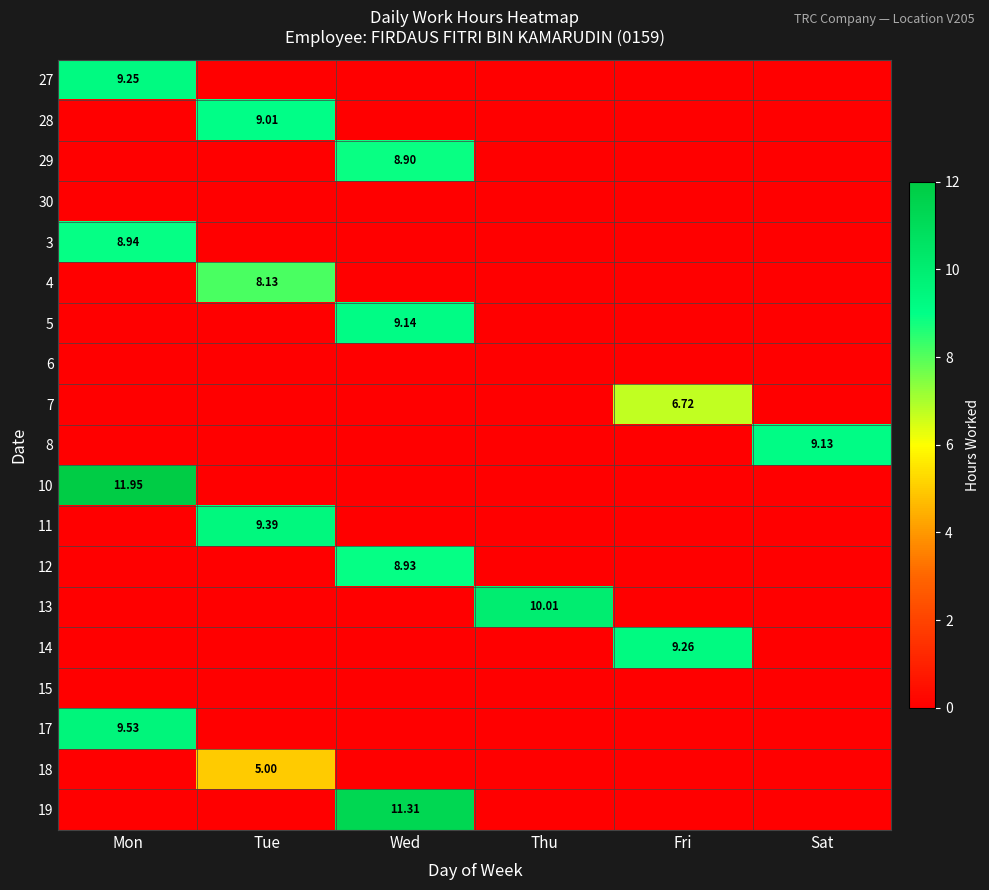

Which category has the lowest value in the 29 series?

Mon